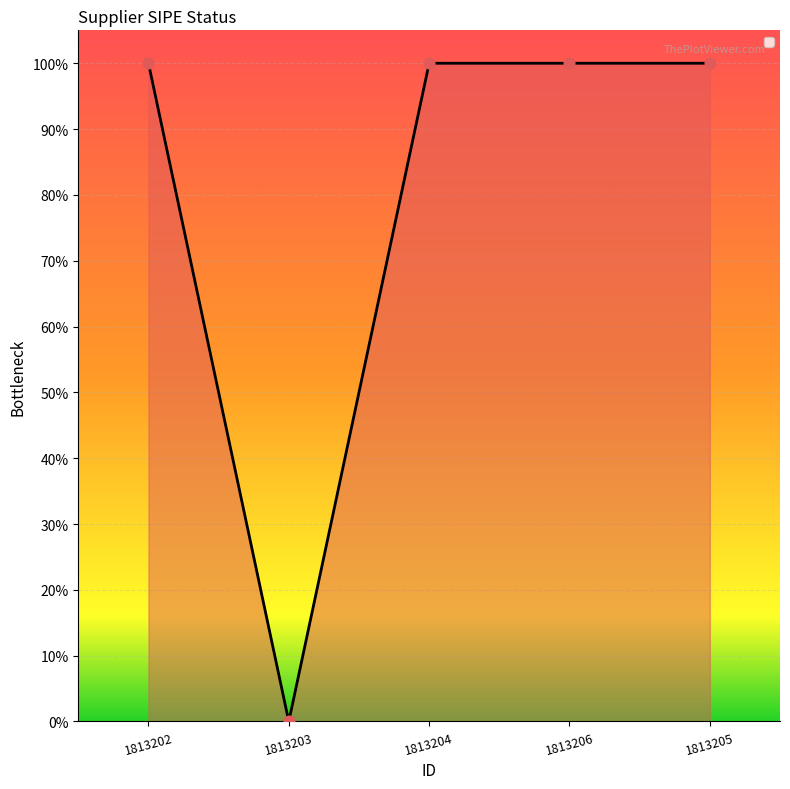

Approximately how many times larger is the value at 1813205 compared to 1813202?

1.0